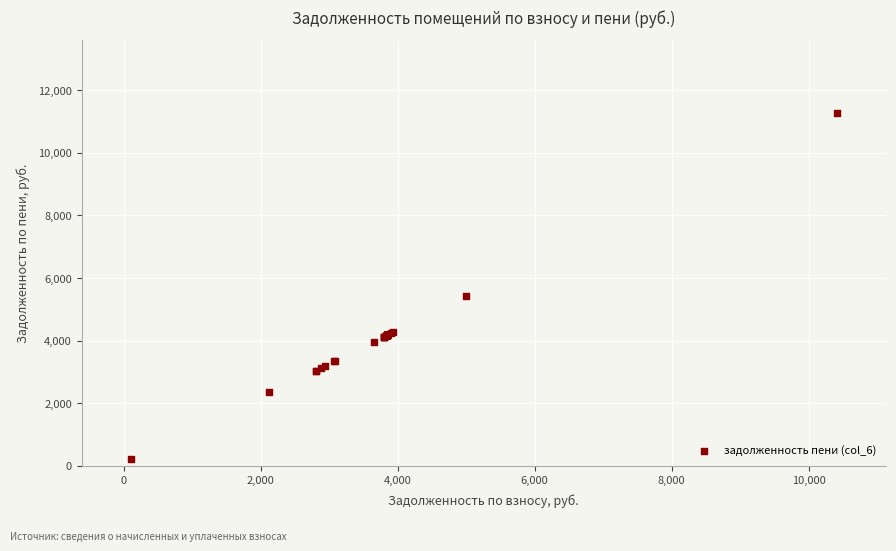

What Y value in the scatter plot is closest to 5749?

5413.2